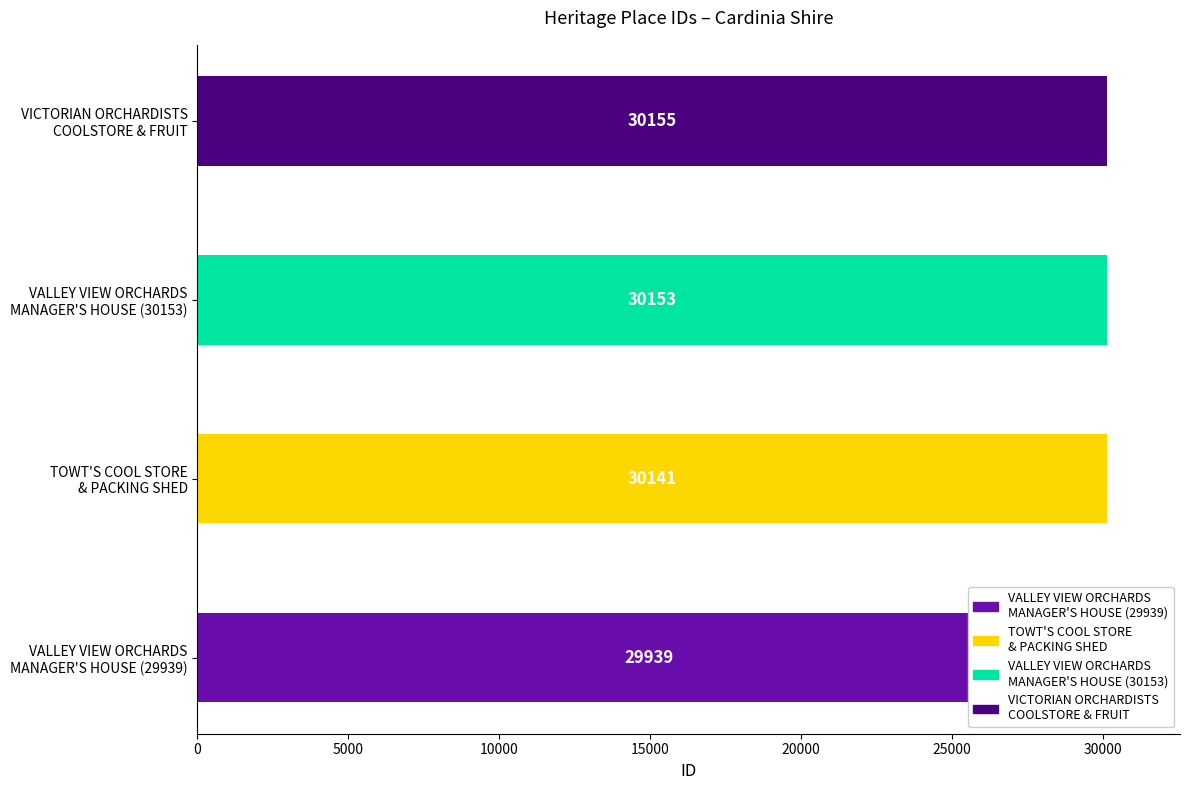

The value at VALLEY VIEW ORCHARDS
MANAGER'S HOUSE (30153) is 30153. True or false?

True